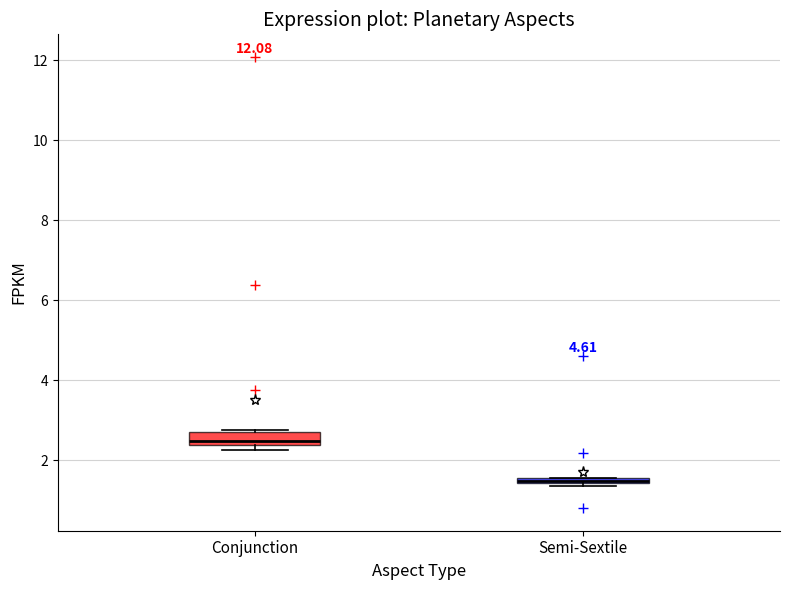

Where is the upper edge of the box for Conjunction on the y-axis? The values are not printed on the chart, so give them approximately, as read against the axis.

2.8